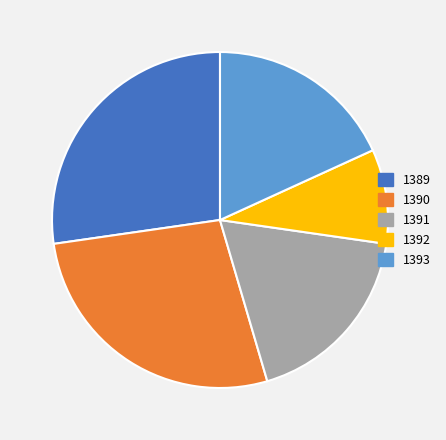

Approximately how many times larger is the value at 1392 compared to 1389?

0.3